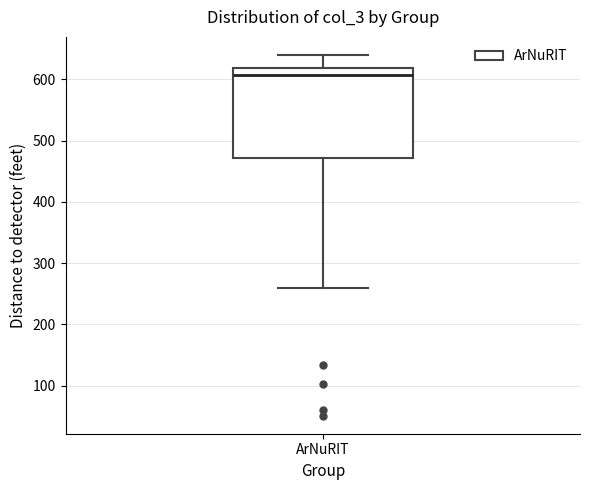

Read this box plot against the y-axis: the position of the median line, the range covered by the box, and the ends of both whiskers. The values are not printed on the chart, so give them approximately, as read against the axis.

median 610, box 470 to 620, whiskers 260 to 640